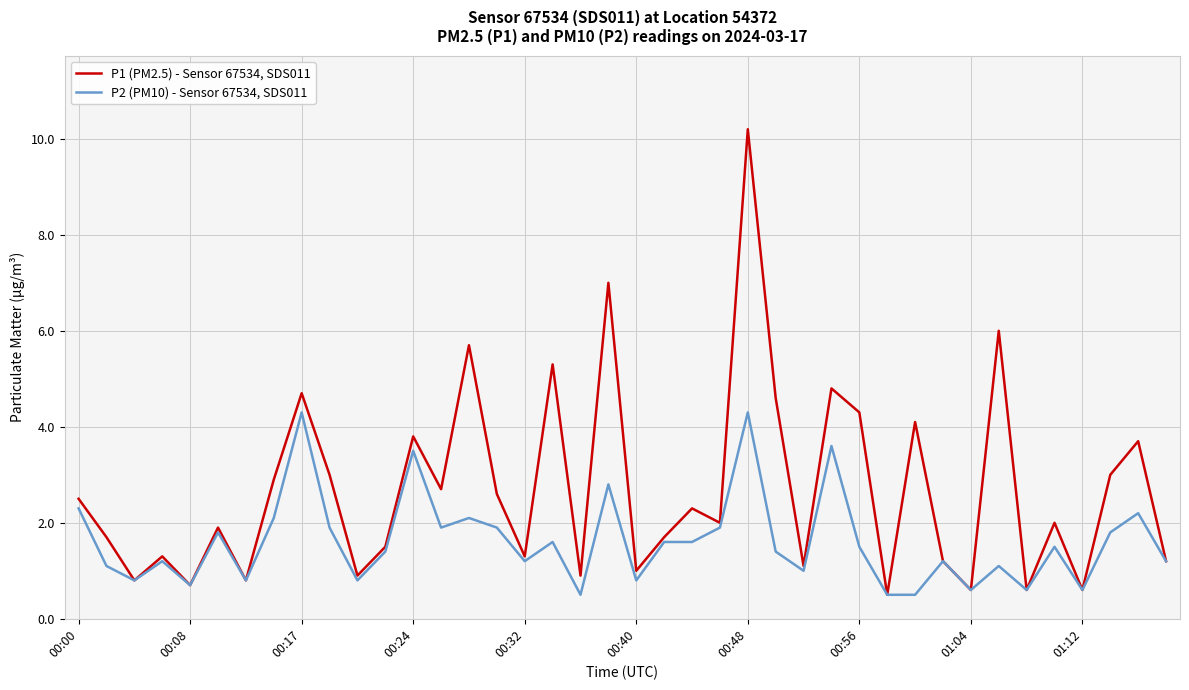

Rank the series by their average value, from highest to lowest.

P1 (PM2.5) - Sensor 67534, SDS011, P2 (PM10) - Sensor 67534, SDS011